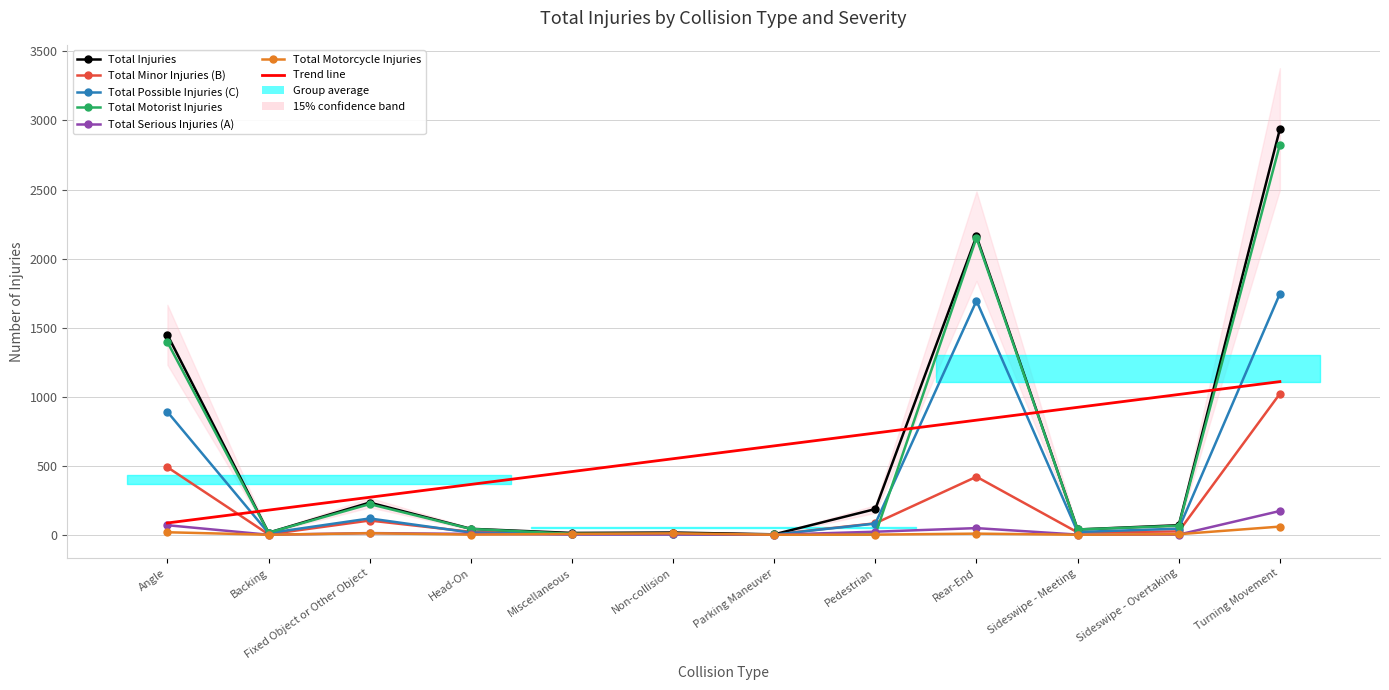

What is the value of the Total Possible Injuries (C) point at the 9th from the left?

1694